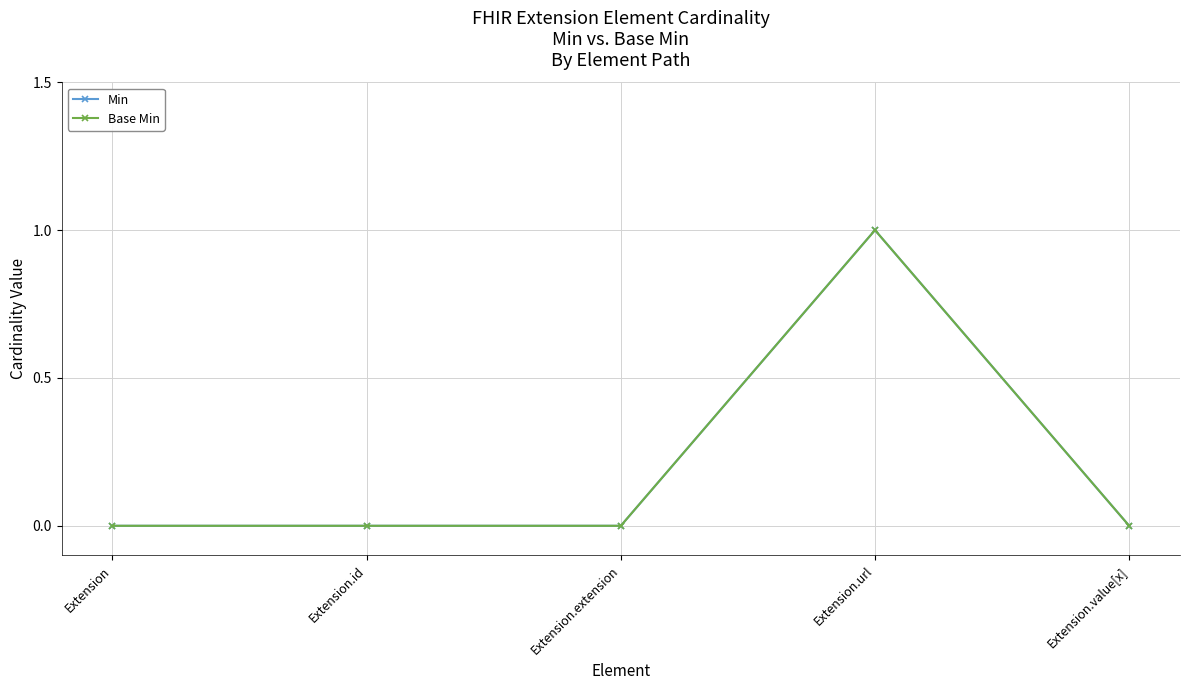

Does the chart have visible grid lines?

Yes